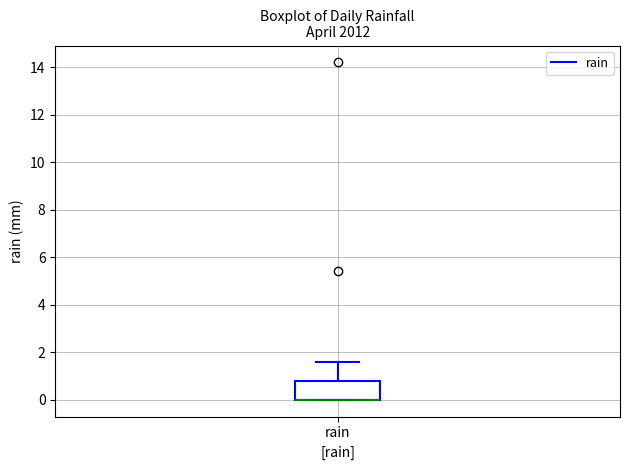

Where is the upper edge of the box for rain on the y-axis? The values are not printed on the chart, so give them approximately, as read against the axis.

0.8